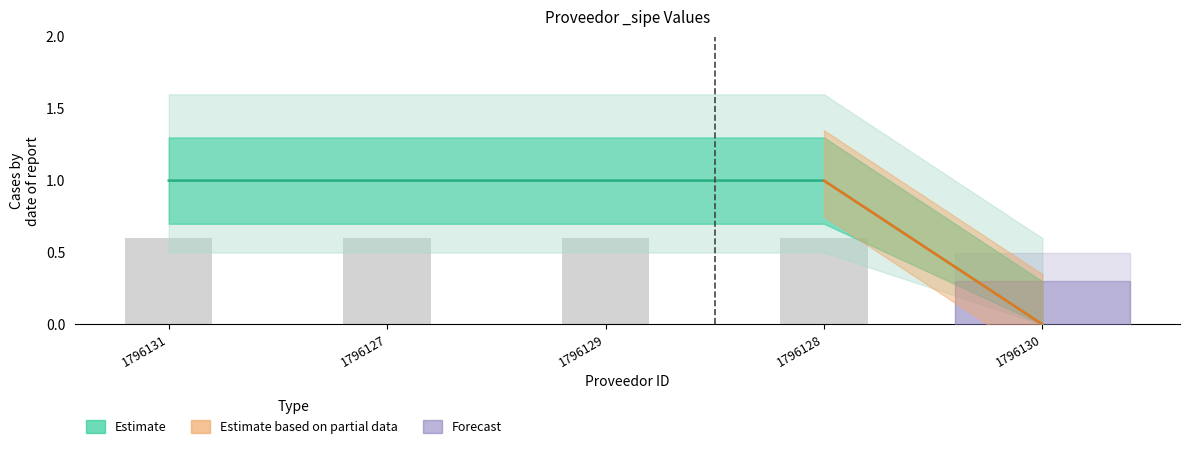

The value at 1796128 is 0. True or false?

False